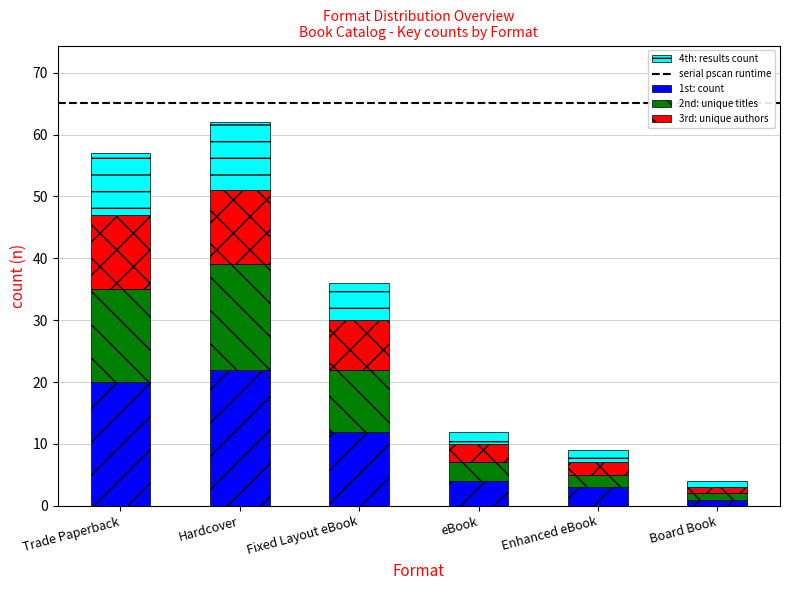

The 1st: count series shows 22 at Hardcover. True or false?

True